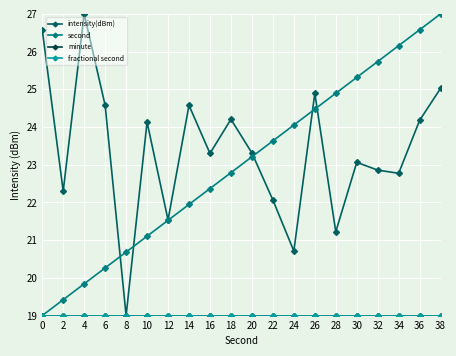

Which label corresponds to the smallest value in the chart?

8